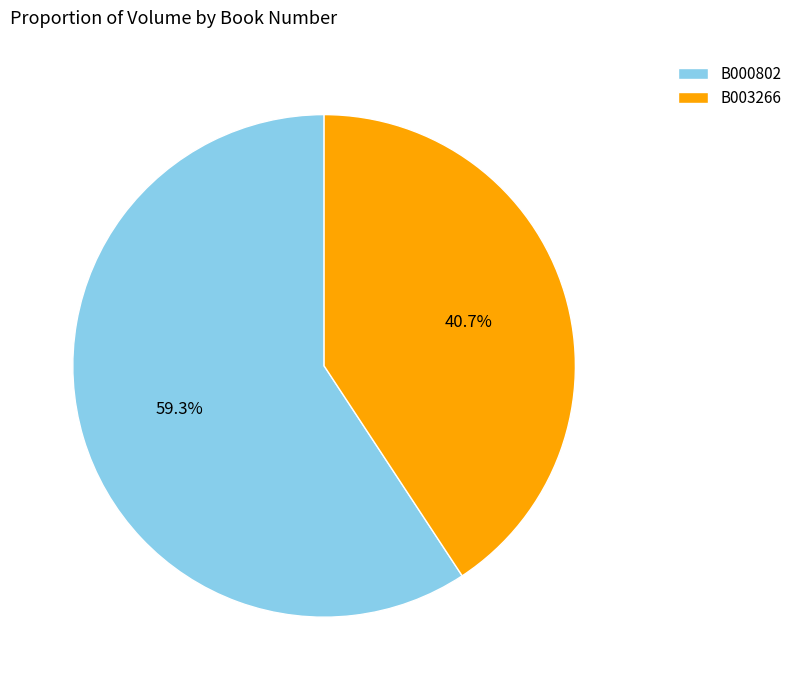

Does B000802 account for over 50% of the chart?

Yes